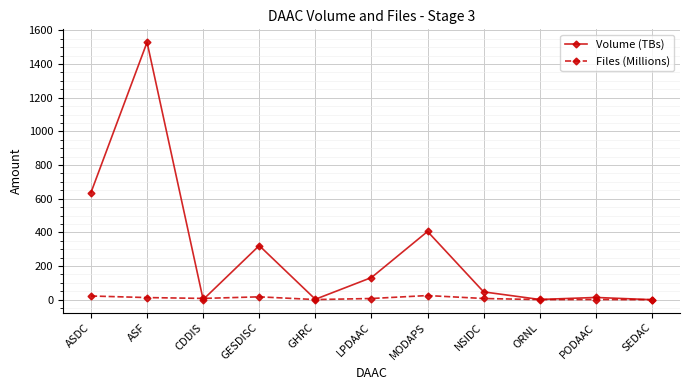

What is the label of the 2nd point from the right?

PODAAC